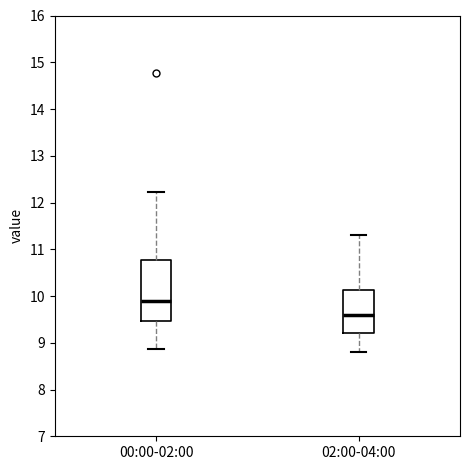

Which box has the lowest median line?

02:00-04:00